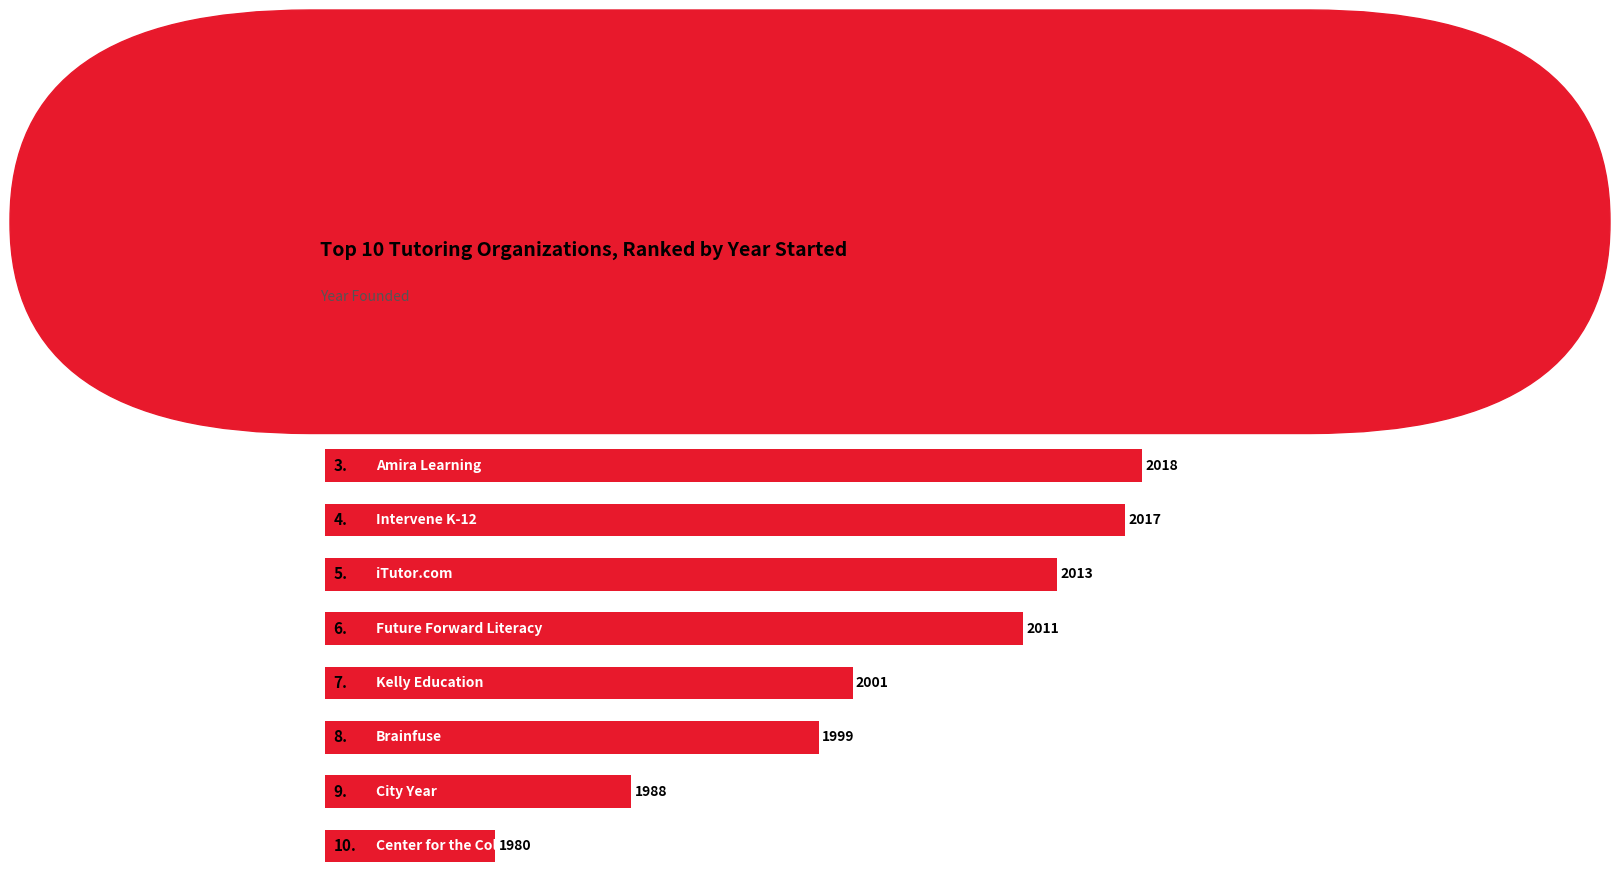

What is the difference between the maximum and minimum values?

41